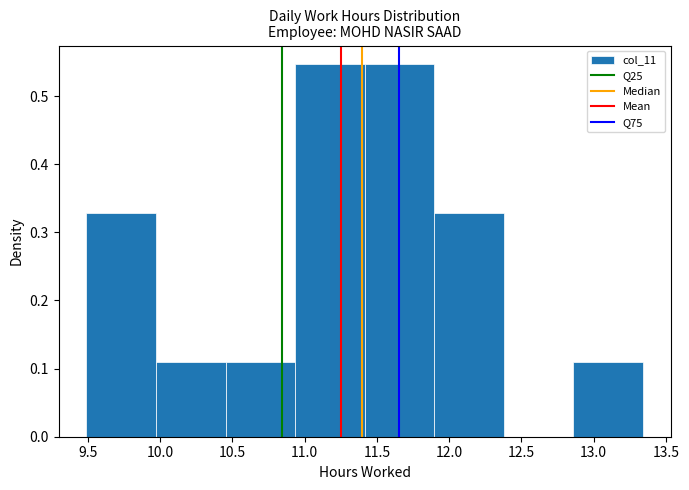

Reading left to right, transcribe this chart: for each bar, give the range it covers on the x-axis and its height. Neither the bar edges nor the heights are printed on the chart, so give them approximately, as read against the axes.

9.50 to 9.95: 0.33
9.95 to 10.45: 0.11
10.45 to 10.95: 0.11
10.95 to 11.40: 0.55
11.40 to 11.90: 0.55
11.90 to 12.40: 0.33
12.40 to 12.85: 0
12.85 to 13.35: 0.11